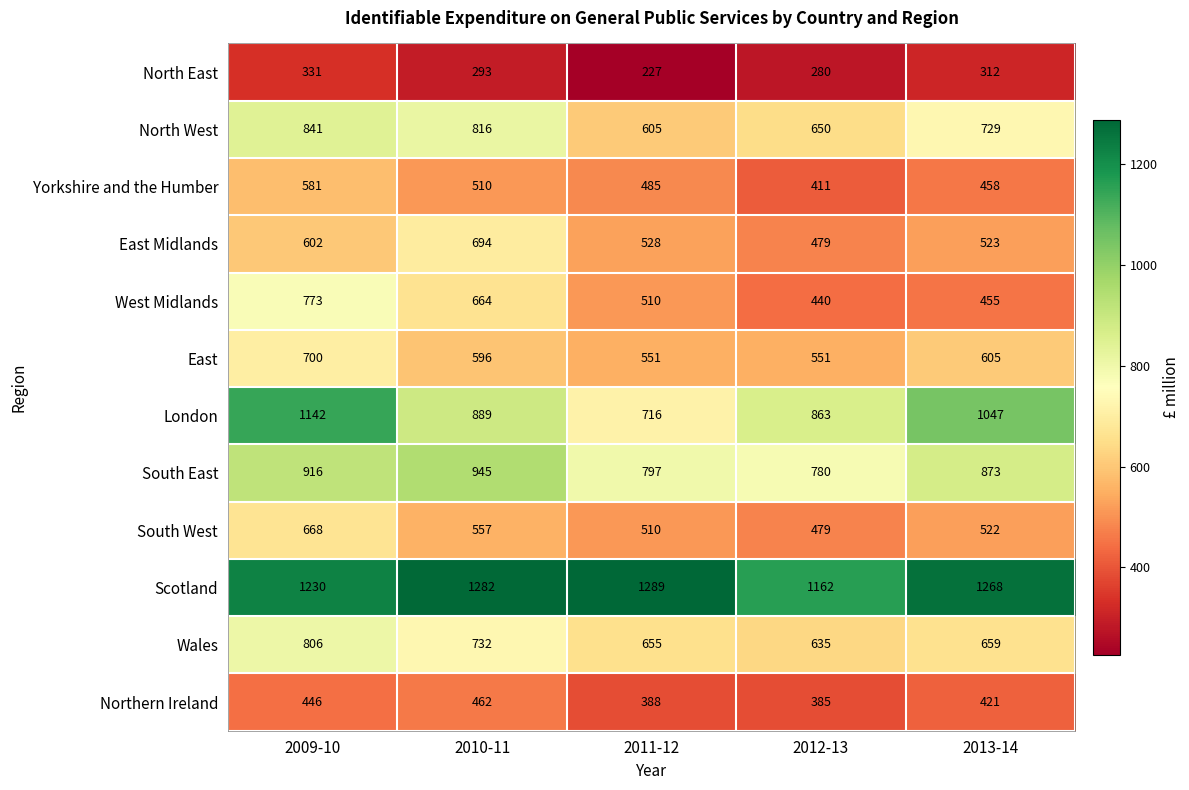

Which series has the largest range (max minus min)?

London